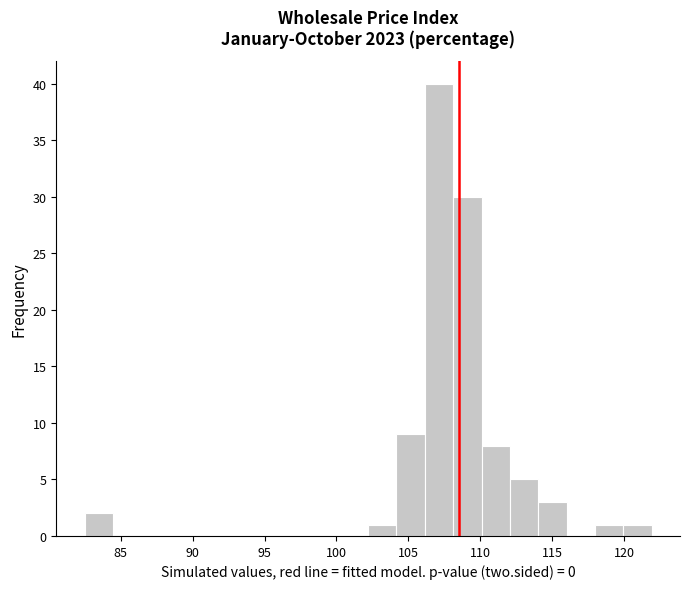

Read against the x-axis, roughly where is the centre of the tallest bar?

107.0